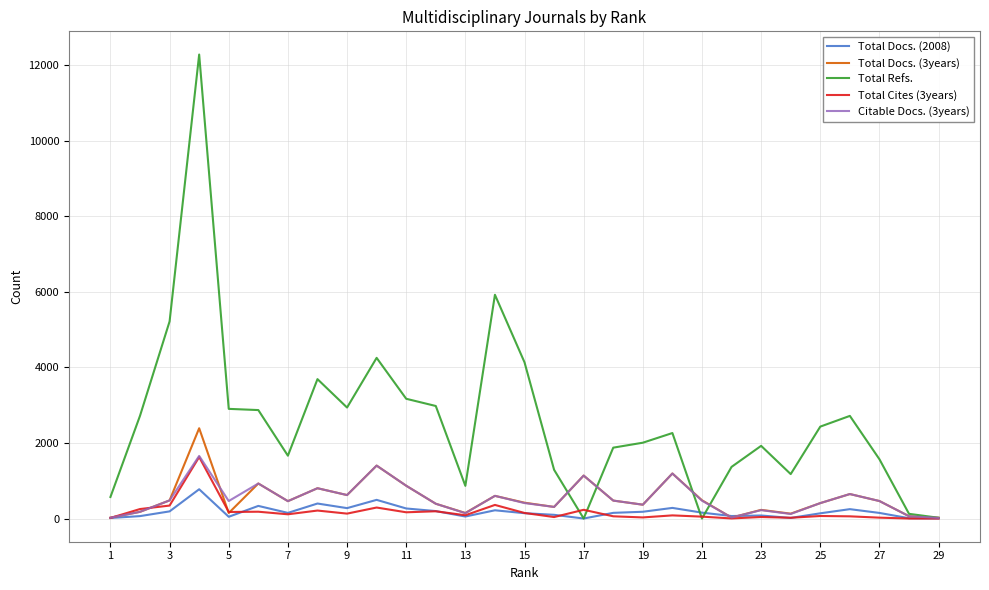

Which series has the largest total across all categories?

Total Refs.